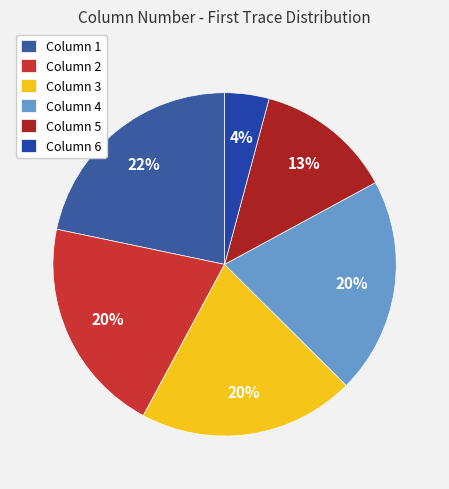

How many slices are in this pie chart?

6